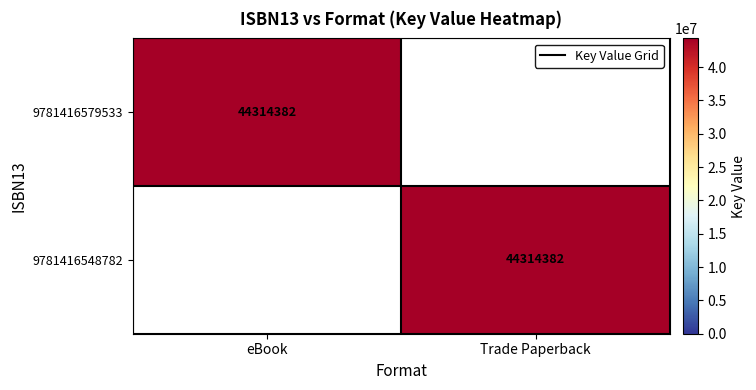

Which has a higher value, eBook or Trade Paperback?

eBook